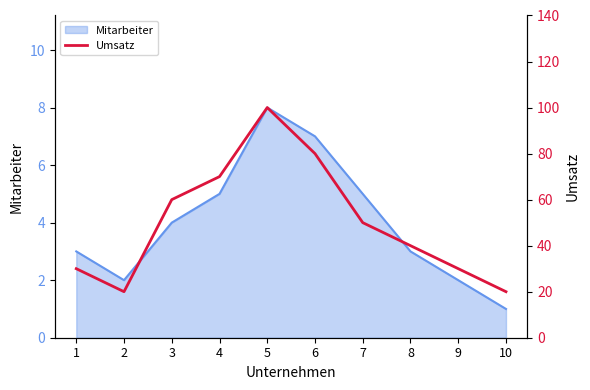

Does the chart display data point markers on the line(s)?

No